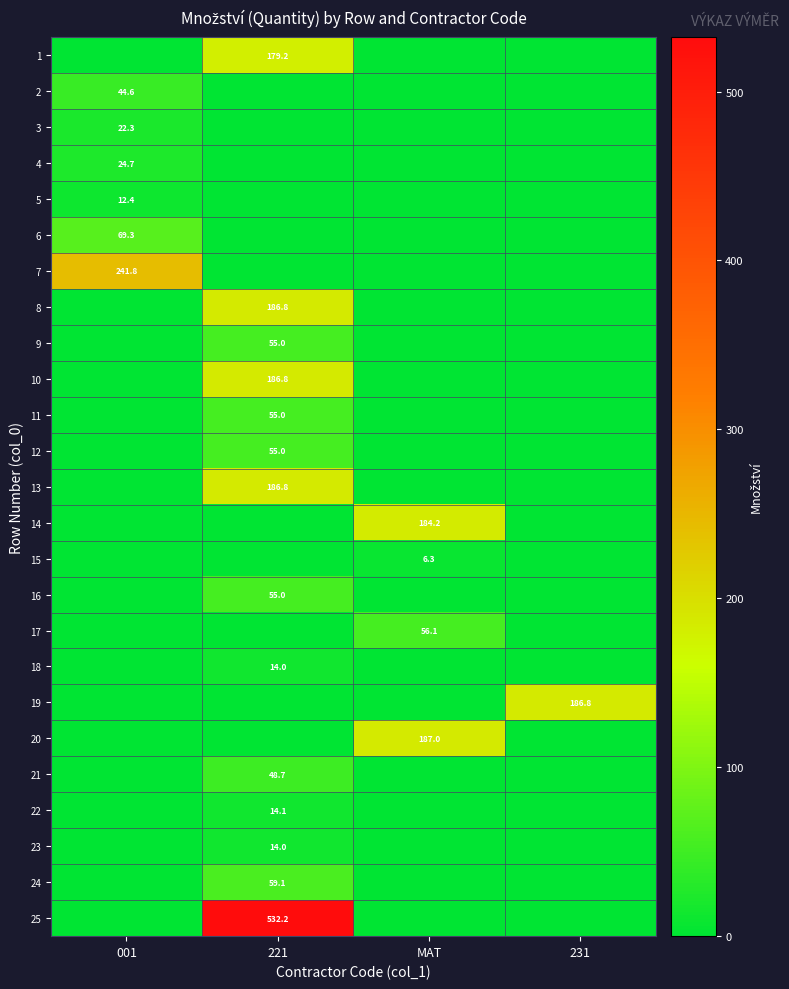

The value of 22 at 221 is 8.0. True or false?

False